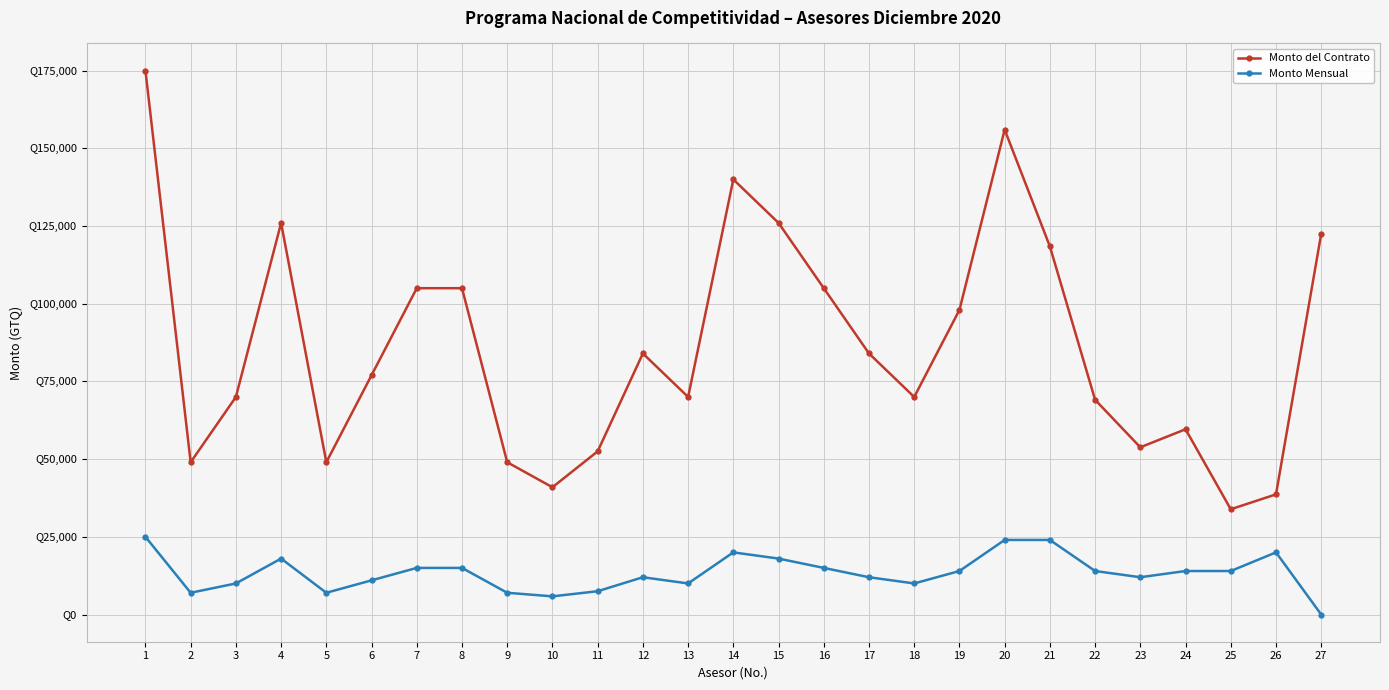

True or false: Monto del Contrato and Monto Mensual cross at least once.

False